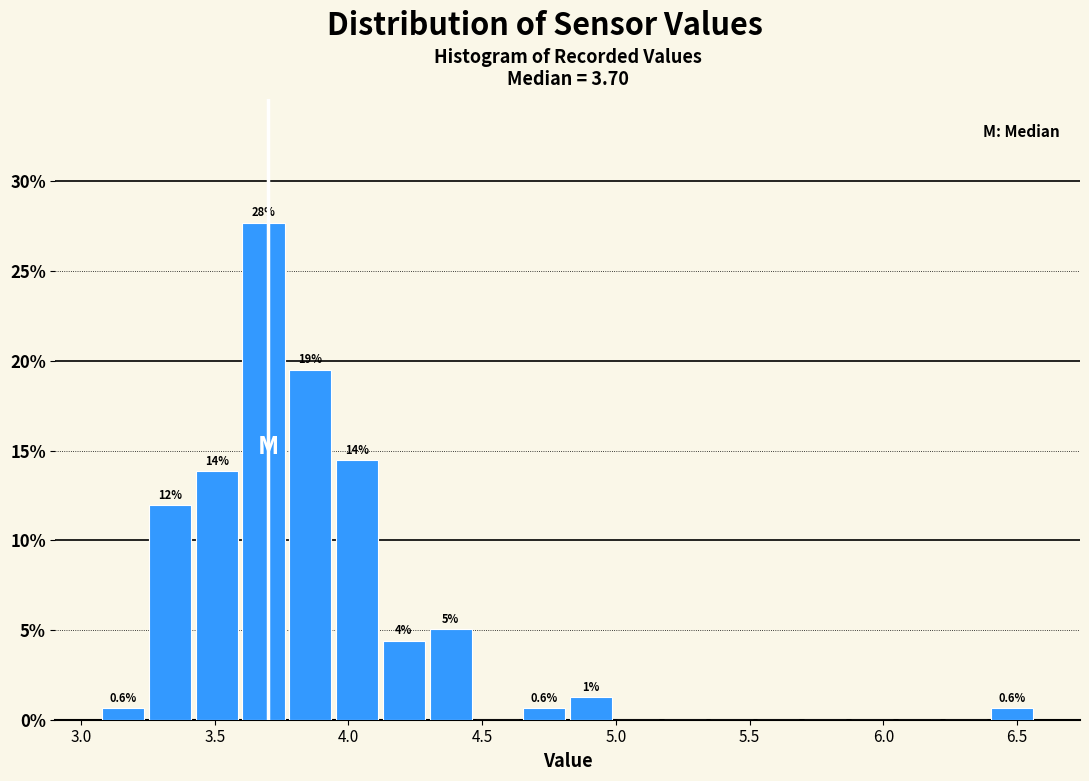

Read against the x-axis, roughly where is the centre of the tallest bar?

3.70